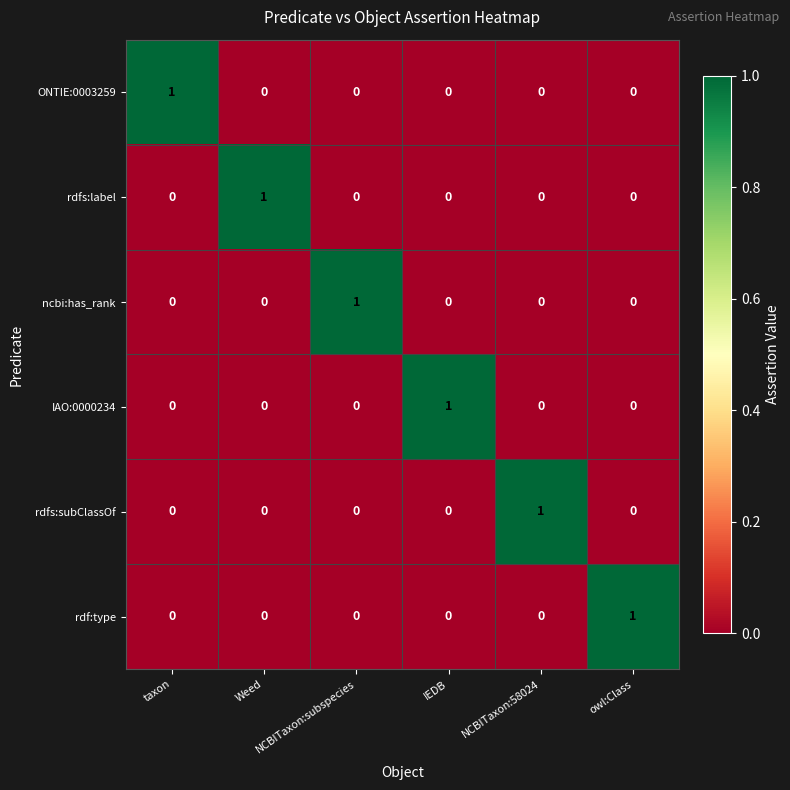

How many rdfs:subClassOf values are between 0 and 1?

6